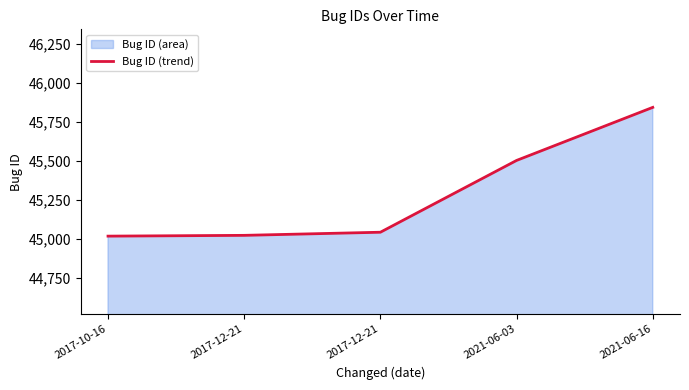

At which label does the data first exceed 45044?

2021-06-03